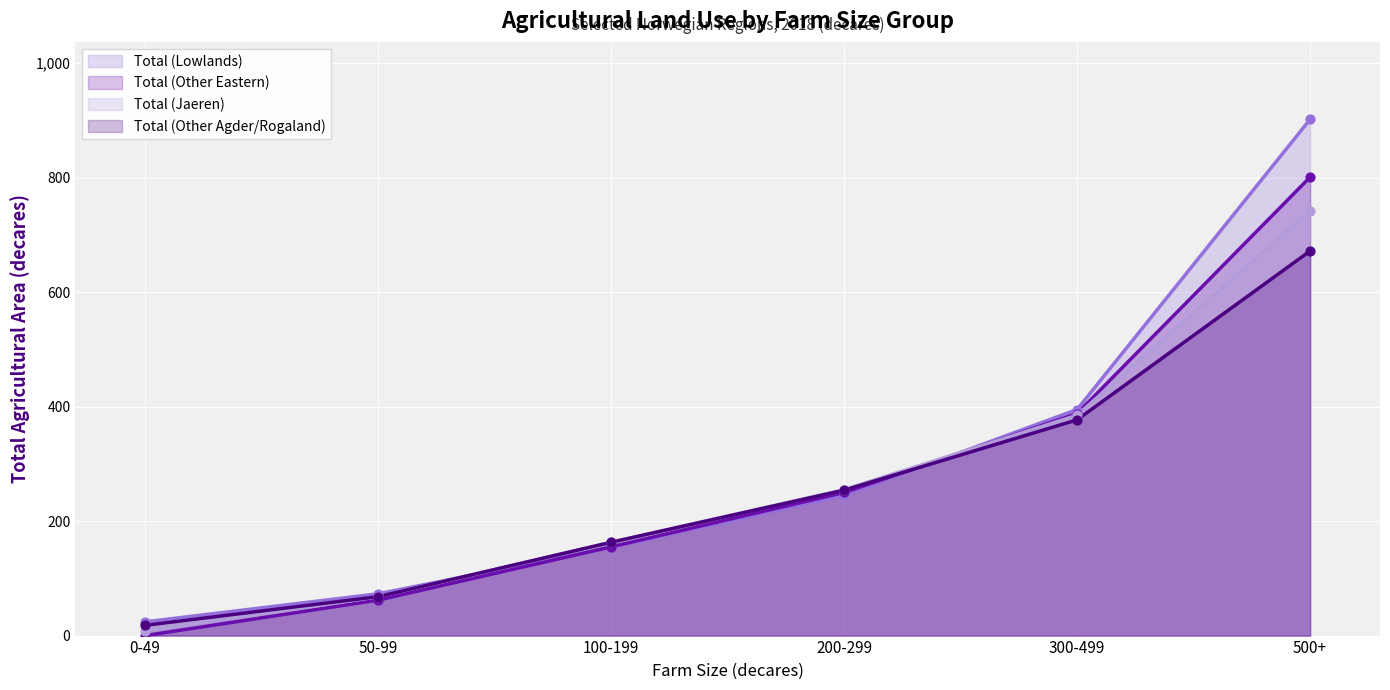

Which series contains the lowest Y value?

Total (Other Eastern)